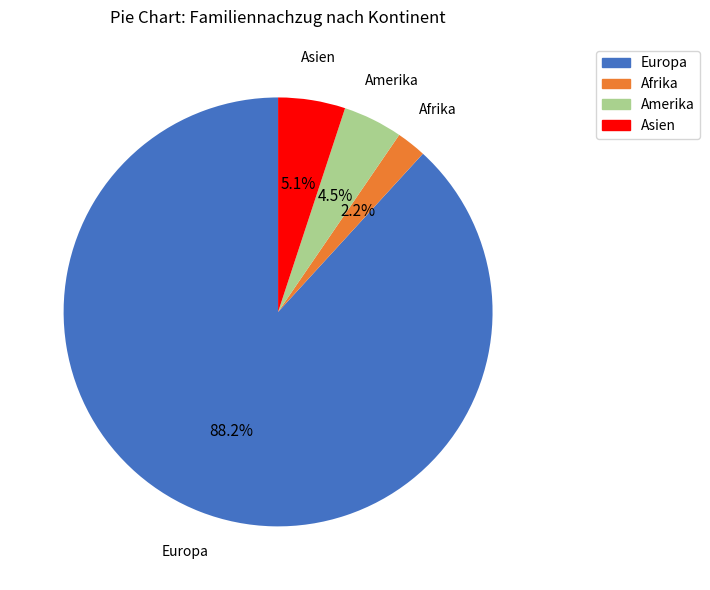

Is there a majority slice in this chart?

Yes